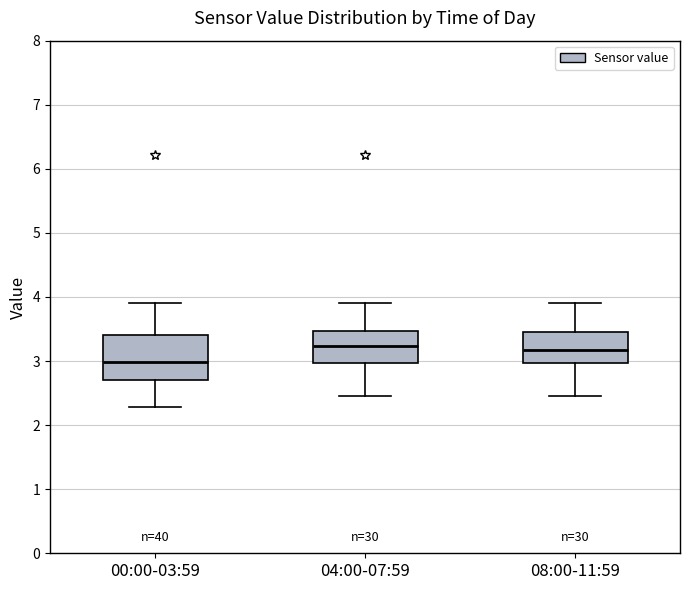

Reading left to right, transcribe this box plot: for each box, give where its median line is, the range the box spans, and where its two whiskers end, as read against the y-axis. The values are not printed on the chart, so give them approximately, as read against the axis.

00:00-03:59: median 3.0, box 2.7 to 3.4, whiskers 2.3 to 3.9
04:00-07:59: median 3.2, box 3.0 to 3.5, whiskers 2.5 to 3.9
08:00-11:59: median 3.2, box 3.0 to 3.5, whiskers 2.5 to 3.9